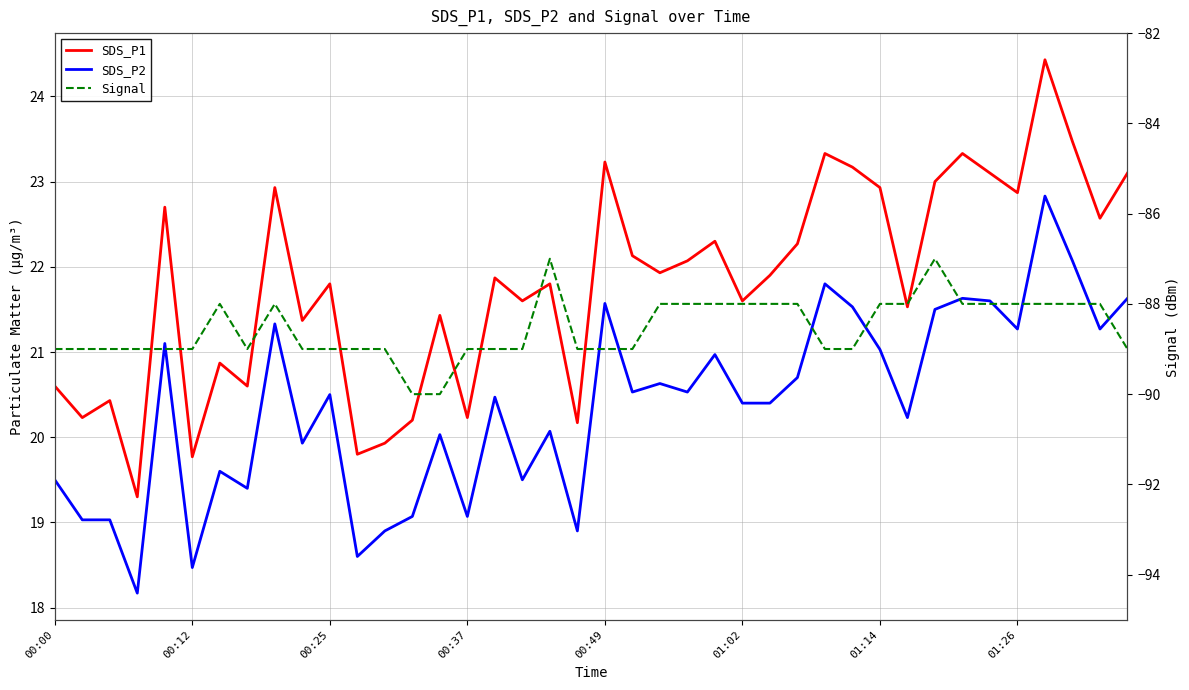

Which series has the largest total across all categories?

SDS_P1